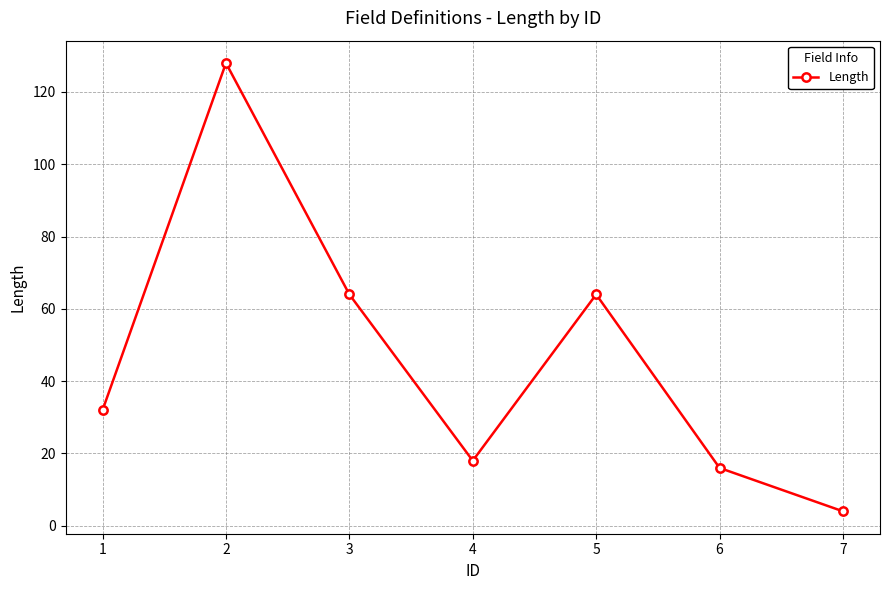

What value does the data have at 4, to the nearest 10?

20